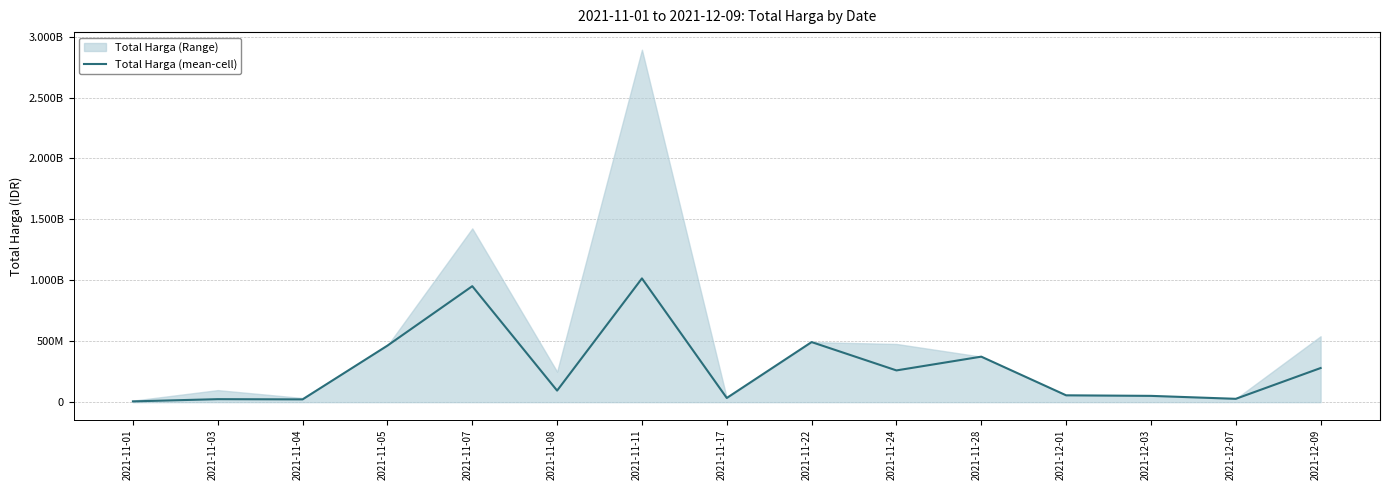

How many lines are shown in the chart?

1